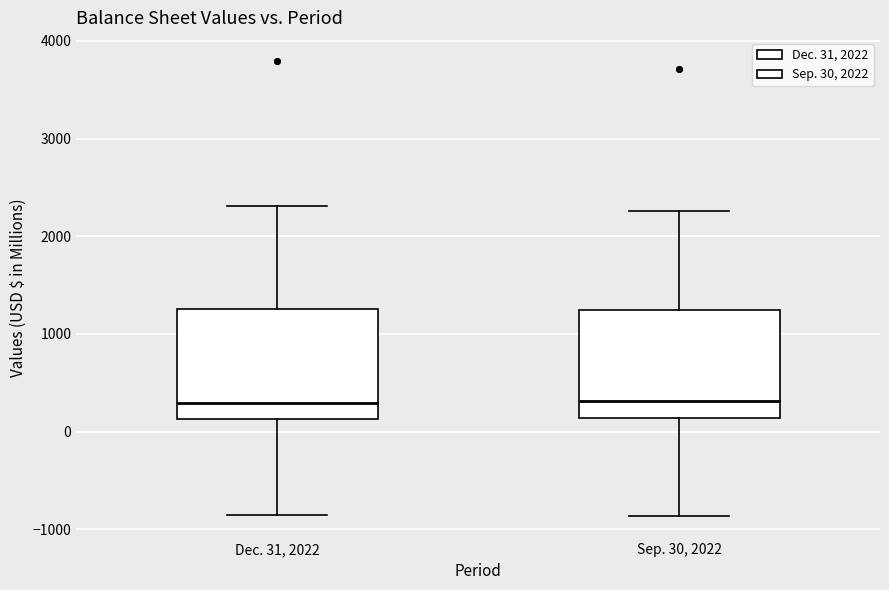

Reading left to right, read every box against the y-axis: the position of its median line, the range the box covers, and the ends of its whiskers. The values are not printed on the chart, so give them approximately, as read against the axis.

Dec. 31, 2022: median 300, box 100 to 1300, whiskers -900 to 2300
Sep. 30, 2022: median 300, box 100 to 1200, whiskers -900 to 2300